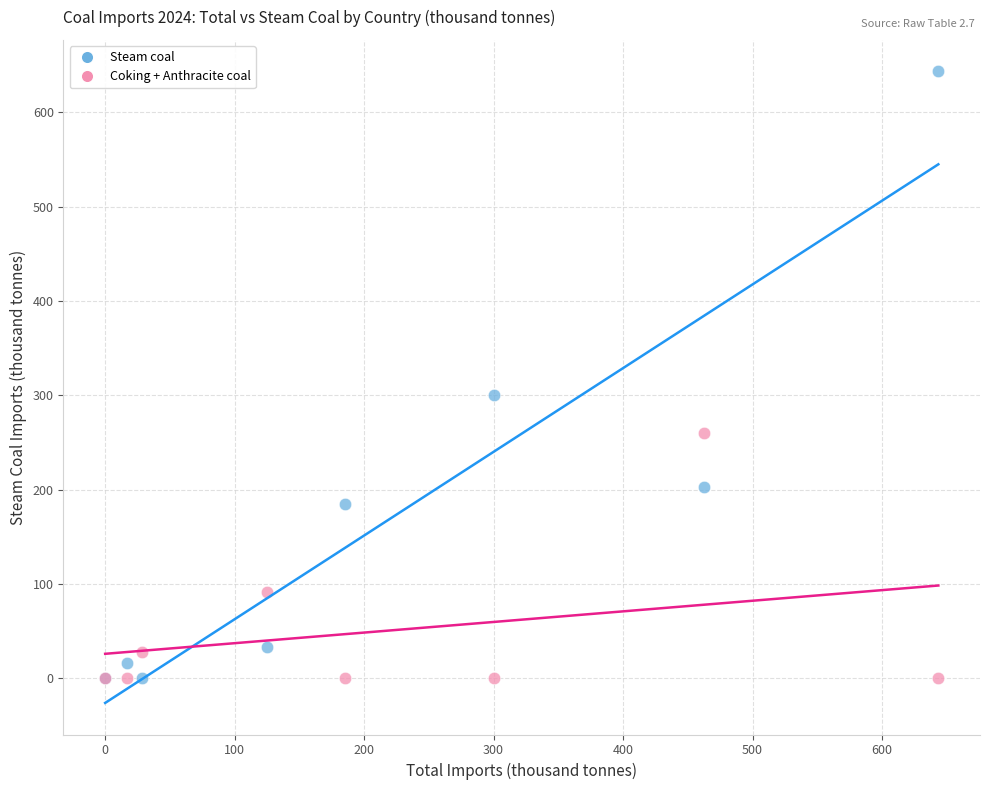

In the Steam coal series, what Y value is closest to 321?

300.0